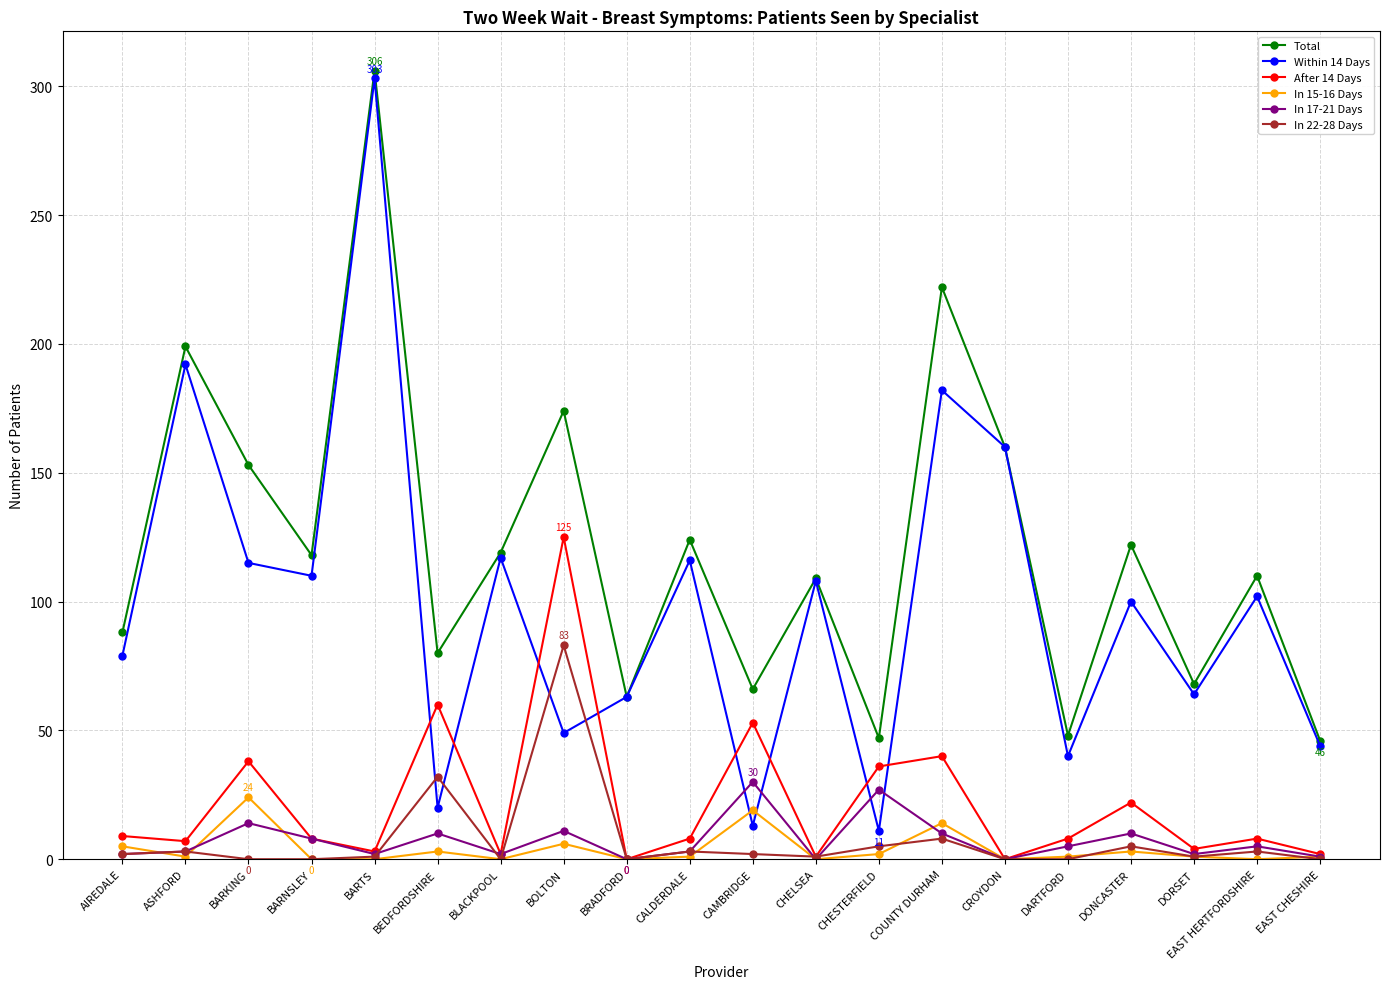

Is it true that Within 14 Days equals 116 at CALDERDALE?

True